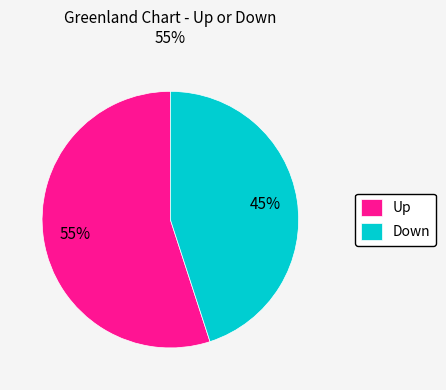

Does Up account for over 50% of the chart?

Yes